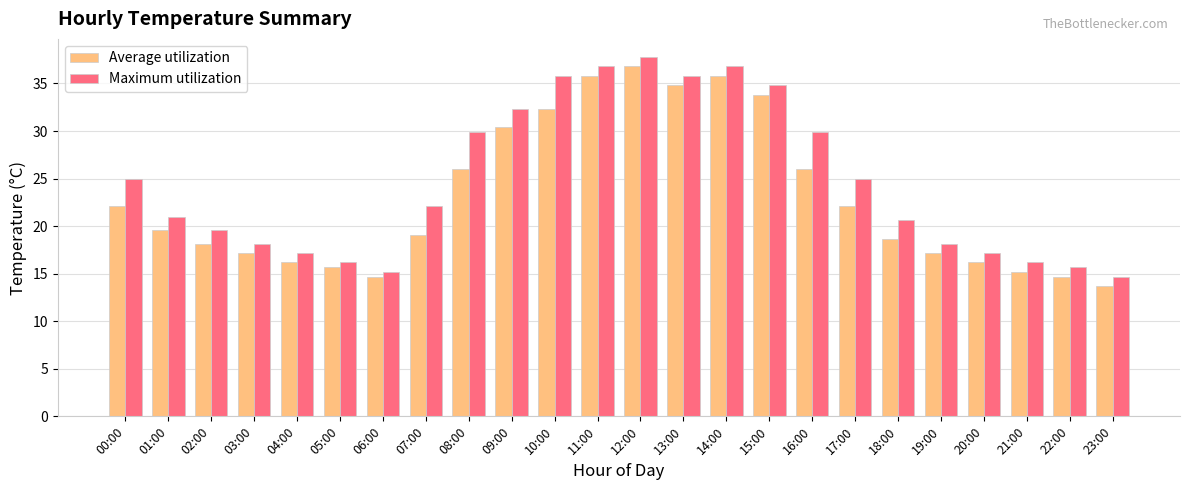

Which series changed the most between 02:00 and 06:00?

Maximum utilization